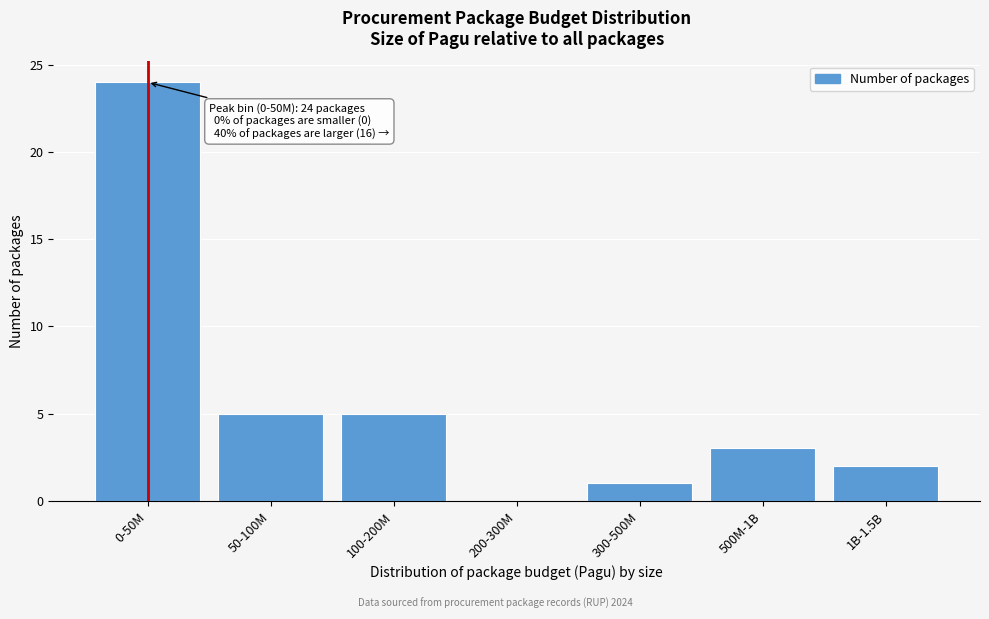

Reading left to right, extract all data points from this chart.

0-50M=24	50-100M=5	100-200M=5	200-300M=0	300-500M=1	500M-1B=3	1B-1.5B=2